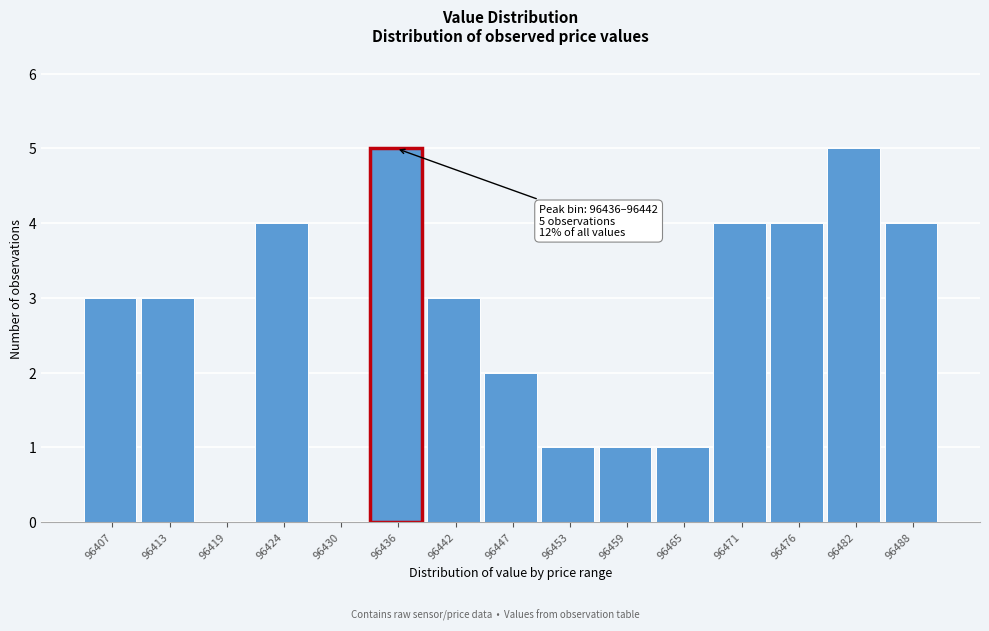

Reading right to left, extract all data points from this chart.

96488=4	96482=5	96476=4	96471=4	96465=1	96459=1	96453=1	96447=2	96442=3	96436=5	96430=0	96424=4	96419=0	96413=3	96407=3